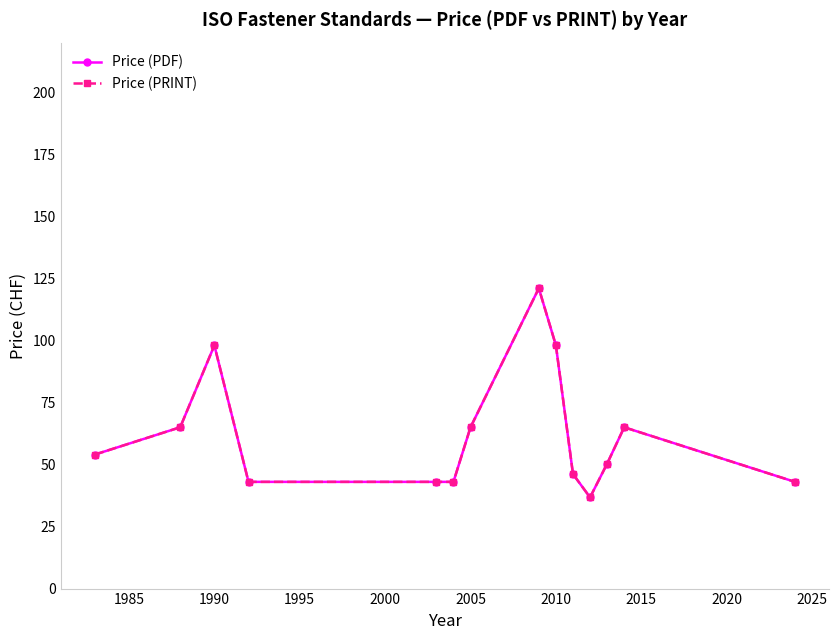

Is this an area chart (filled region under the line)?

No